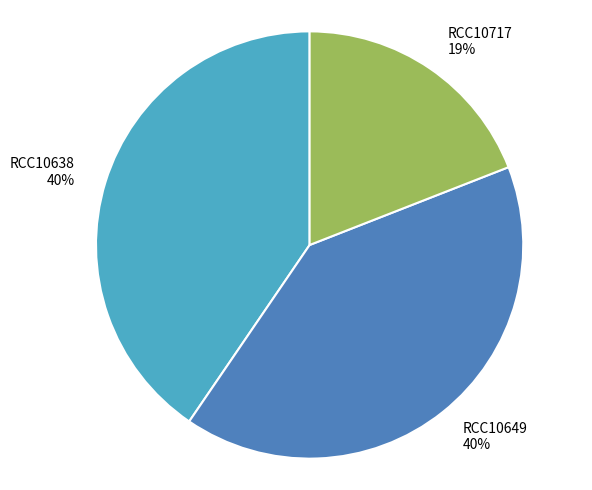

How many segments does this pie chart have?

3